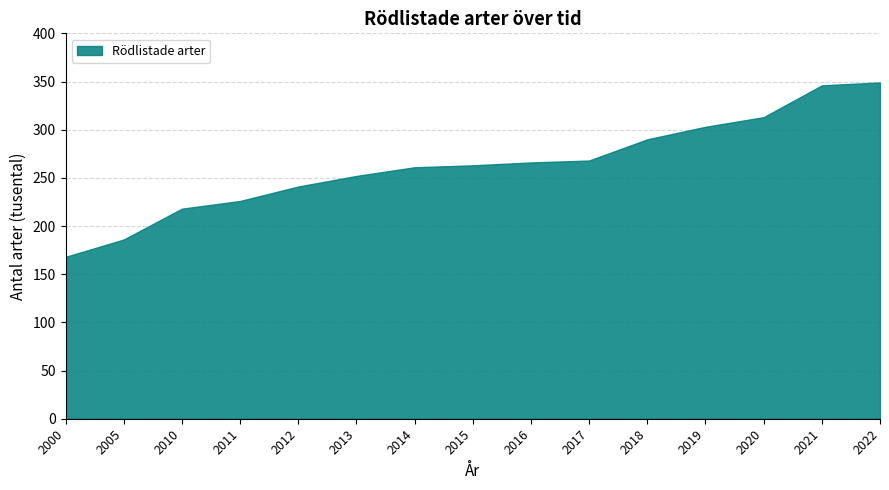

Which label corresponds to the largest value in the chart?

2022